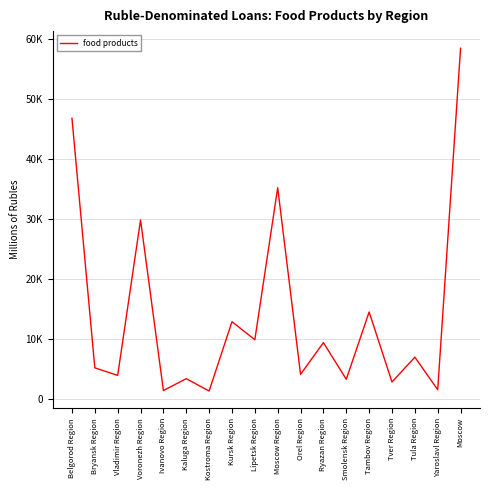

Reading left to right, list all the values displayed in this chart.

Belgorod Region=46753	Bryansk Region=5249	Vladimir Region=3992	Voronezh Region=29849	Ivanovo Region=1474	Kaluga Region=3448	Kostroma Region=1393	Kursk Region=12921	Lipetsk Region=9928	Moscow Region=35205	Orel Region=4165	Ryazan Region=9442	Smolensk Region=3346	Tambov Region=14533	Tver Region=2890	Tula Region=7025	Yaroslavl Region=1609	Moscow=58399